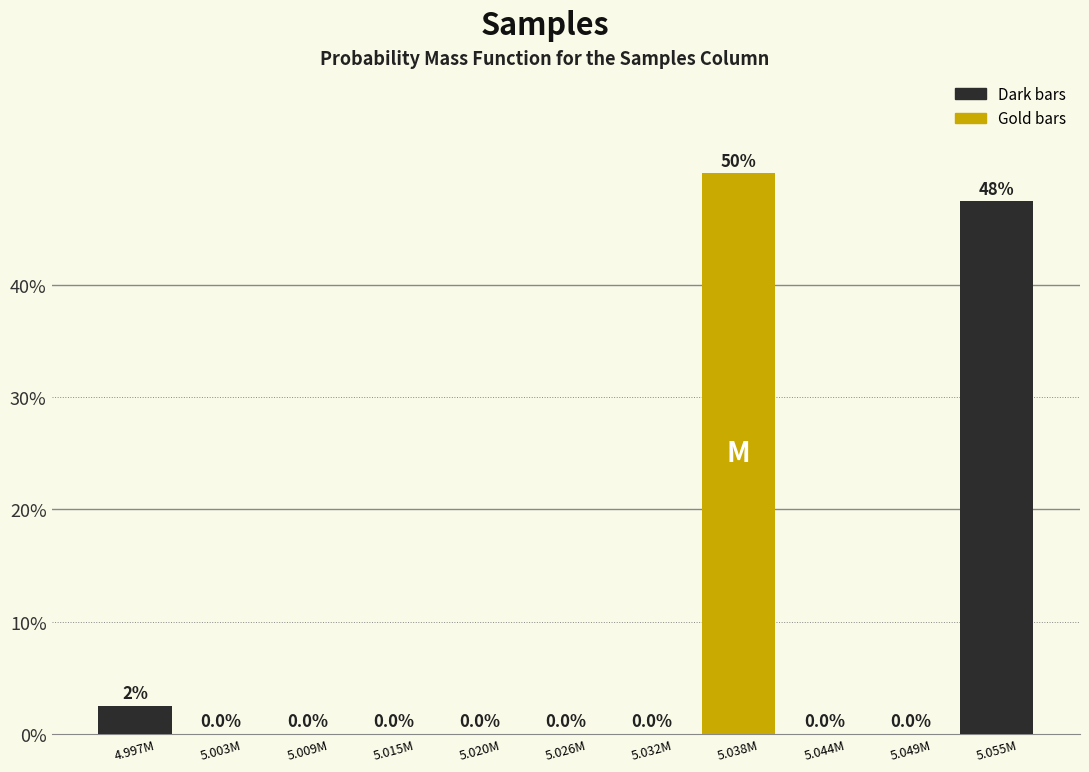

Reading left to right, list all the values displayed in this chart.

4.997M=2.5	5.003M=0.0	5.009M=0.0	5.015M=0.0	5.020M=0.0	5.026M=0.0	5.032M=0.0	5.038M=50.0	5.044M=0.0	5.049M=0.0	5.055M=47.5